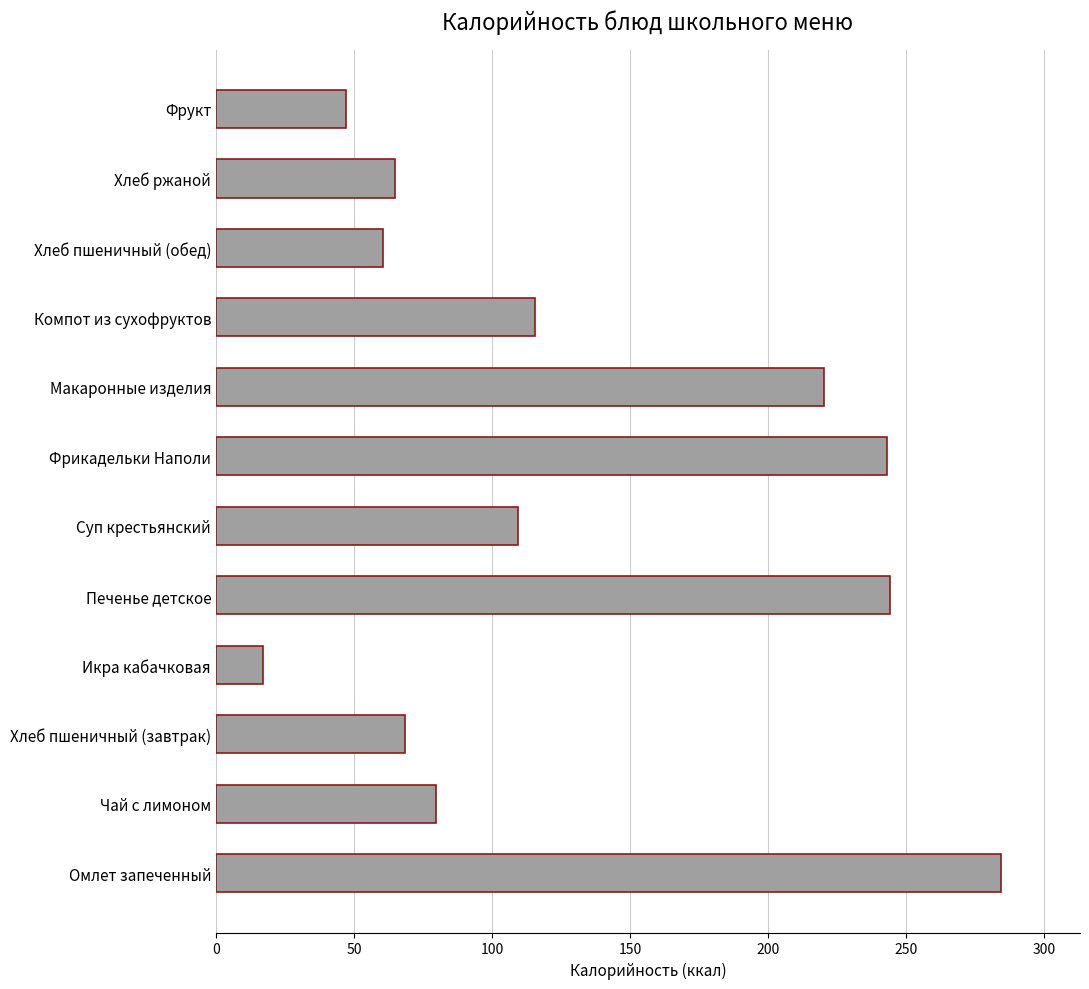

What is the change in value from Суп крестьянский to Фрикадельки Наполи?

+133.6